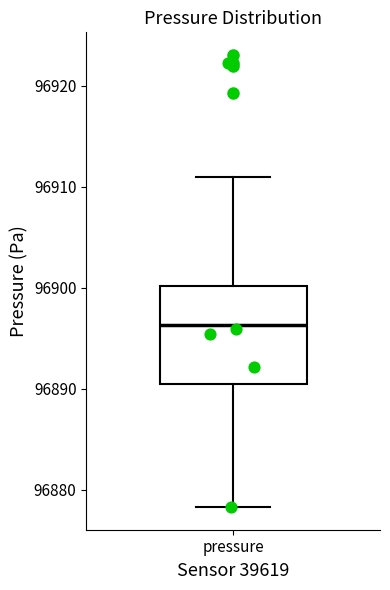

Transcribe this box plot: give where the median line is, the range the box spans, and where the two whiskers end, as read against the y-axis. The values are not printed on the chart, so give them approximately, as read against the axis.

median 96896, box 96890 to 96900, whiskers 96878 to 96911